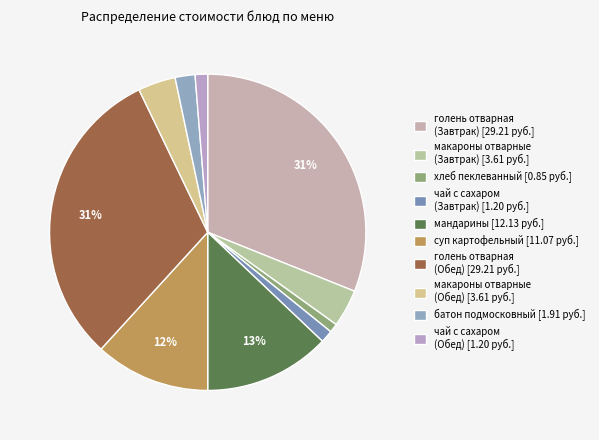

To the nearest percent, what is the difference between the largest and smallest slice percentages?

30%